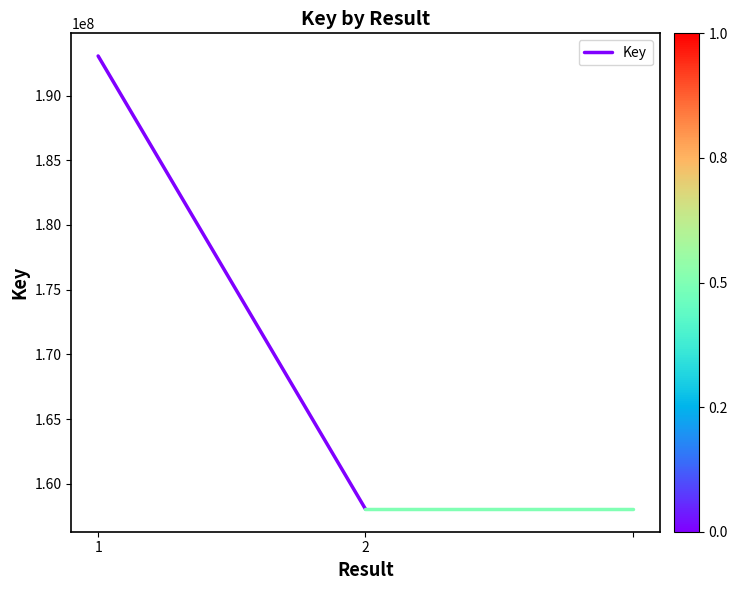

What is the maximum value shown in the chart?

193052740